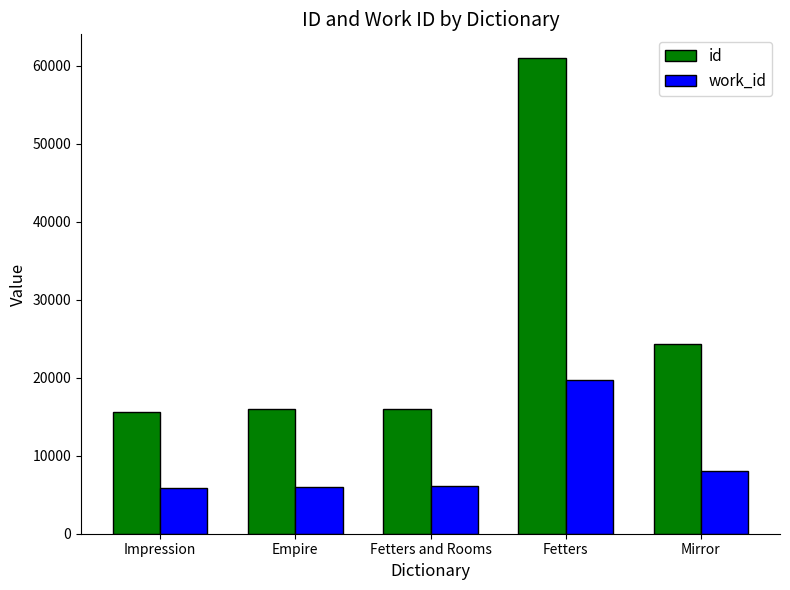

Rank the series at Fetters from highest to lowest value.

id, work_id